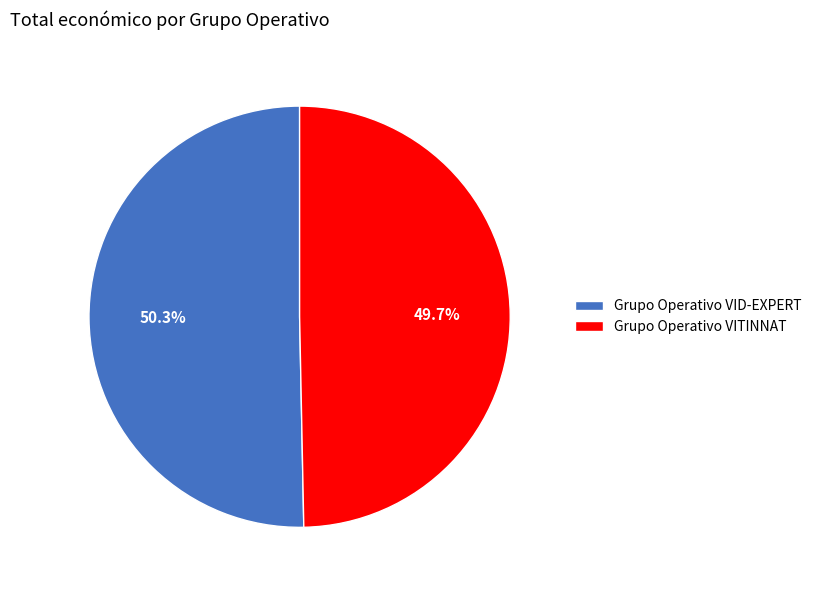

What is the ratio of the value at Grupo Operativo VITINNAT to the value at Grupo Operativo VID-EXPERT?

1.0